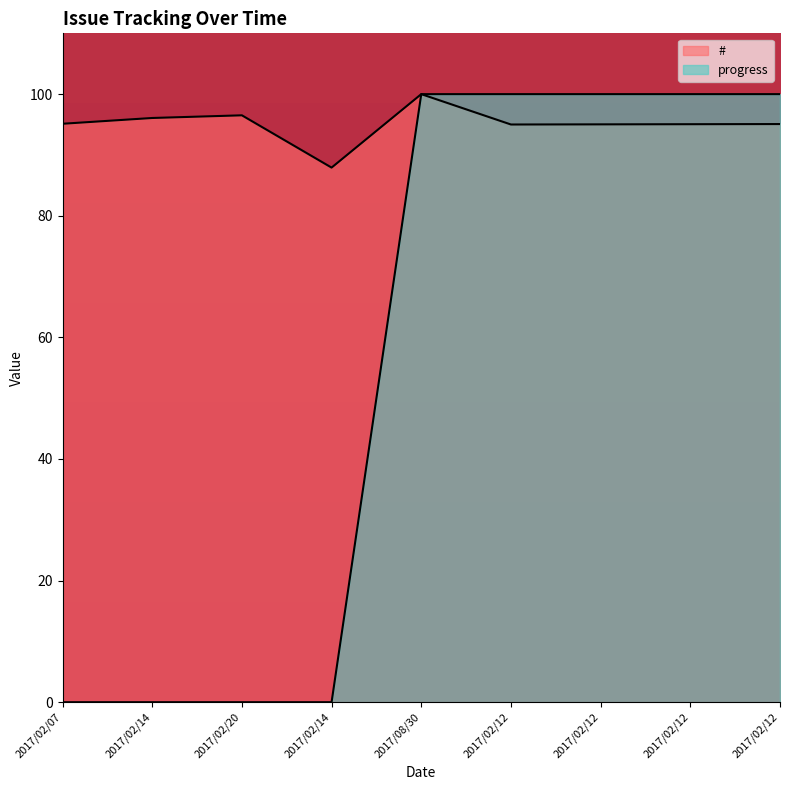

Is the value of # at 2017/02/12 greater than the value of progress at 2017/02/07?

Yes